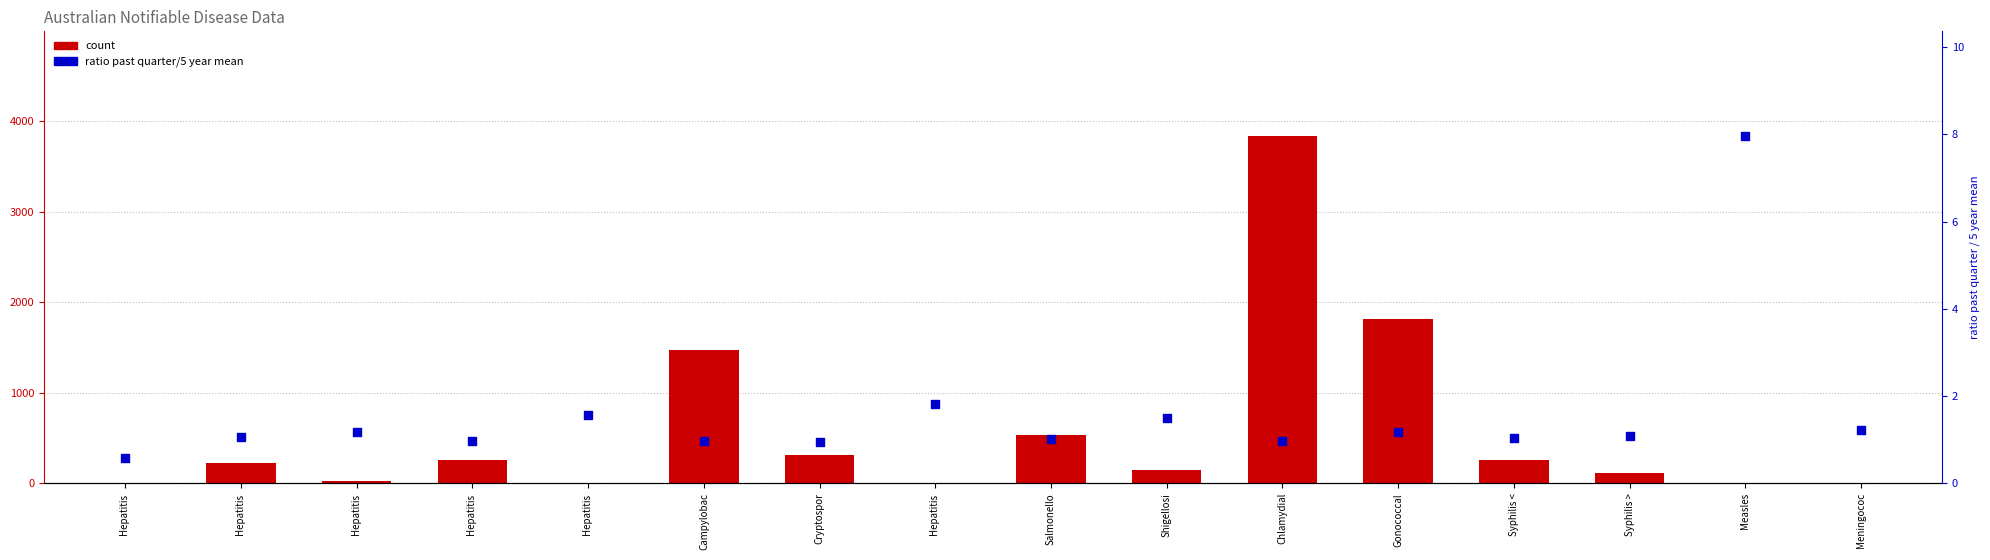

At which category is the sum across all series the highest?

Chlamydial